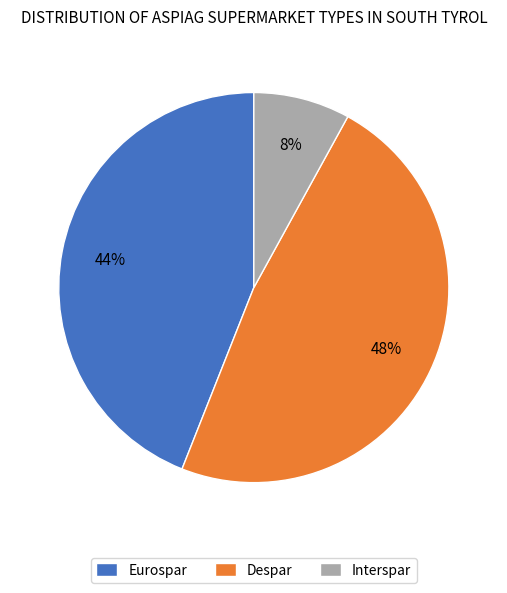

Which slice is the smallest?

Interspar